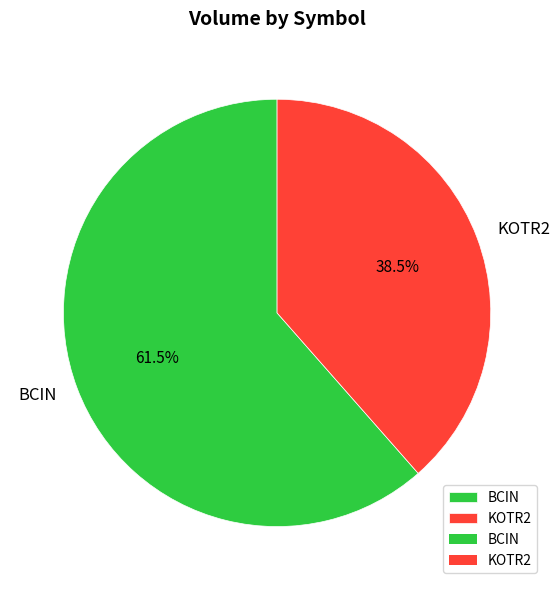

What is the ratio of the value at KOTR2 to the value at BCIN?

0.6